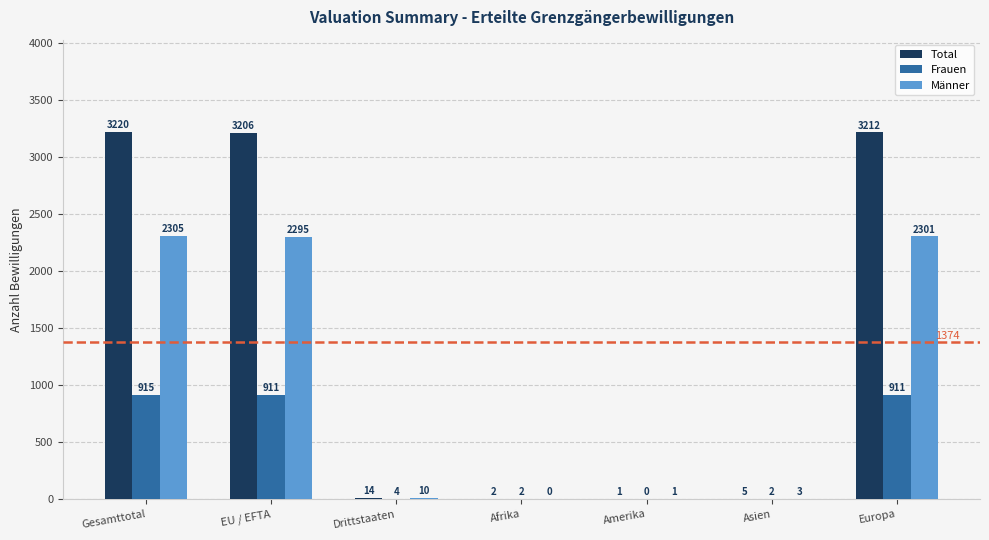

Reading left to right, transcribe all the data shown in this chart.

Total: Gesamttotal=3220	EU / EFTA=3206	Drittstaaten=14	Afrika=2	Amerika=1	Asien=5	Europa=3212
Frauen: Gesamttotal=915	EU / EFTA=911	Drittstaaten=4	Afrika=2	Amerika=0	Asien=2	Europa=911
Männer: Gesamttotal=2305	EU / EFTA=2295	Drittstaaten=10	Afrika=0	Amerika=1	Asien=3	Europa=2301